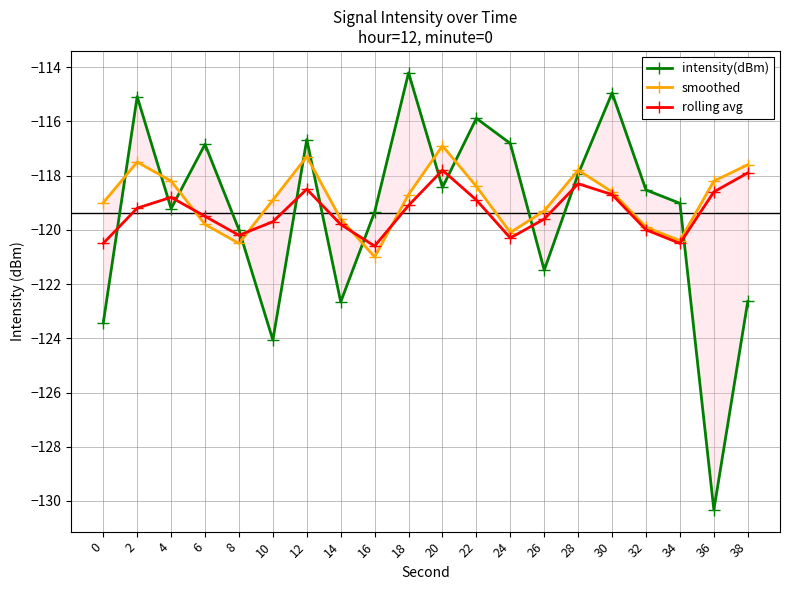

Which category has the highest value in the smoothed series?

20